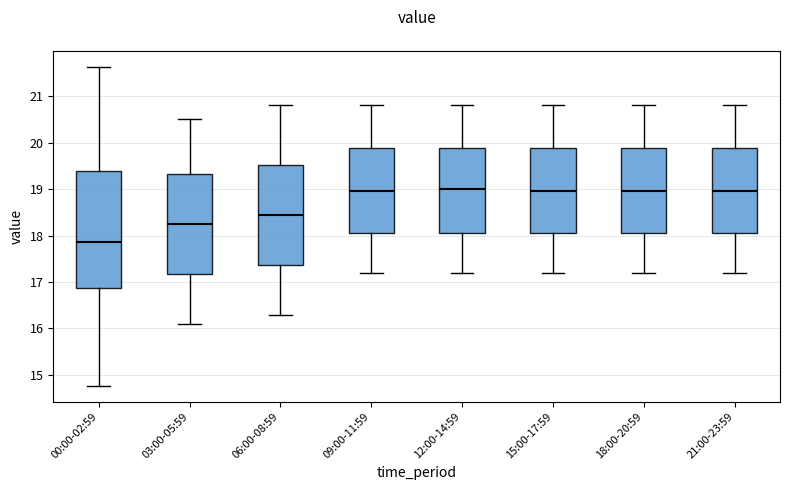

Reading left to right, transcribe this box plot: for each box, give where its median line is, the range the box spans, and where its two whiskers end, as read against the y-axis. The values are not printed on the chart, so give them approximately, as read against the axis.

00:00-02:59: median 17.9, box 16.9 to 19.4, whiskers 14.8 to 21.6
03:00-05:59: median 18.3, box 17.2 to 19.3, whiskers 16.1 to 20.5
06:00-08:59: median 18.5, box 17.4 to 19.5, whiskers 16.3 to 20.8
09:00-11:59: median 19.0, box 18.1 to 19.9, whiskers 17.2 to 20.8
12:00-14:59: median 19.0, box 18.1 to 19.9, whiskers 17.2 to 20.8
15:00-17:59: median 19.0, box 18.1 to 19.9, whiskers 17.2 to 20.8
18:00-20:59: median 19.0, box 18.1 to 19.9, whiskers 17.2 to 20.8
21:00-23:59: median 19.0, box 18.1 to 19.9, whiskers 17.2 to 20.8